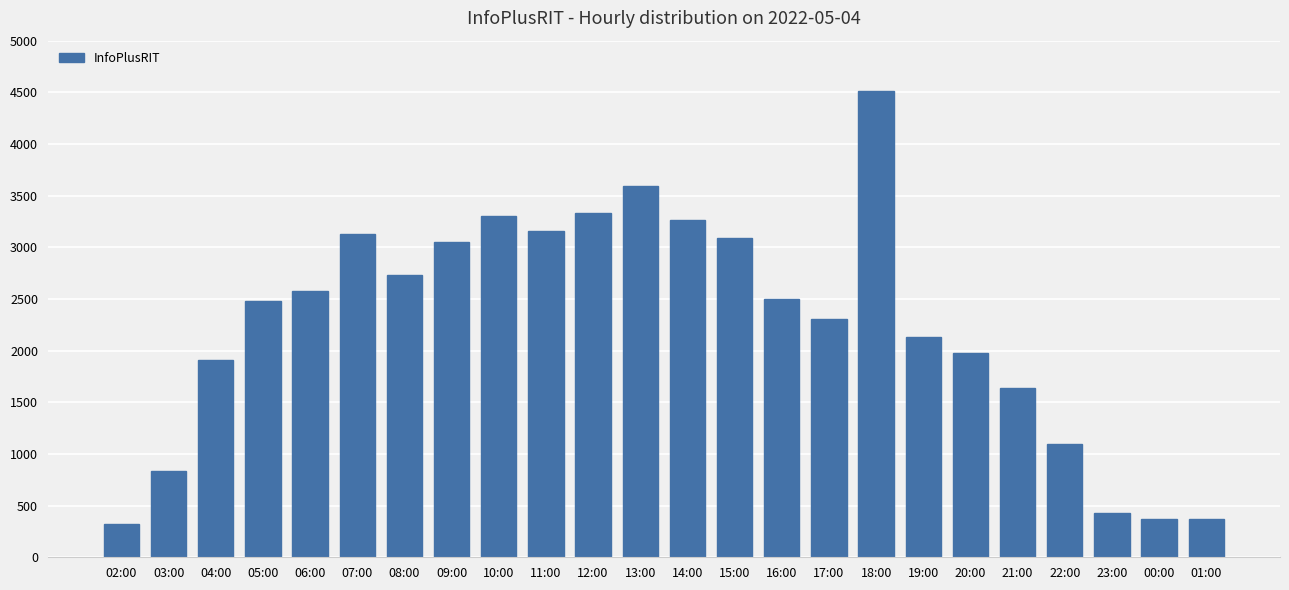

What is the ratio of the value at 01:00 to the value at 11:00?

0.1